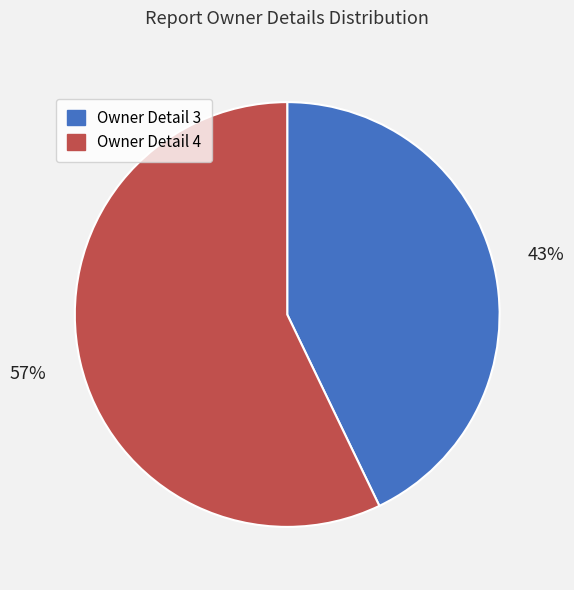

Is the sum of Owner Detail 4 and Owner Detail 3 greater than half?

Yes